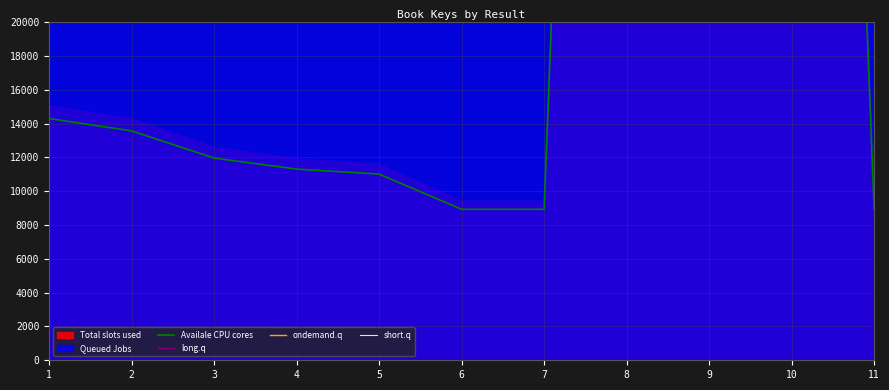

Is the value of ondemand.q at 2 greater than the value of long.q at 11?

No